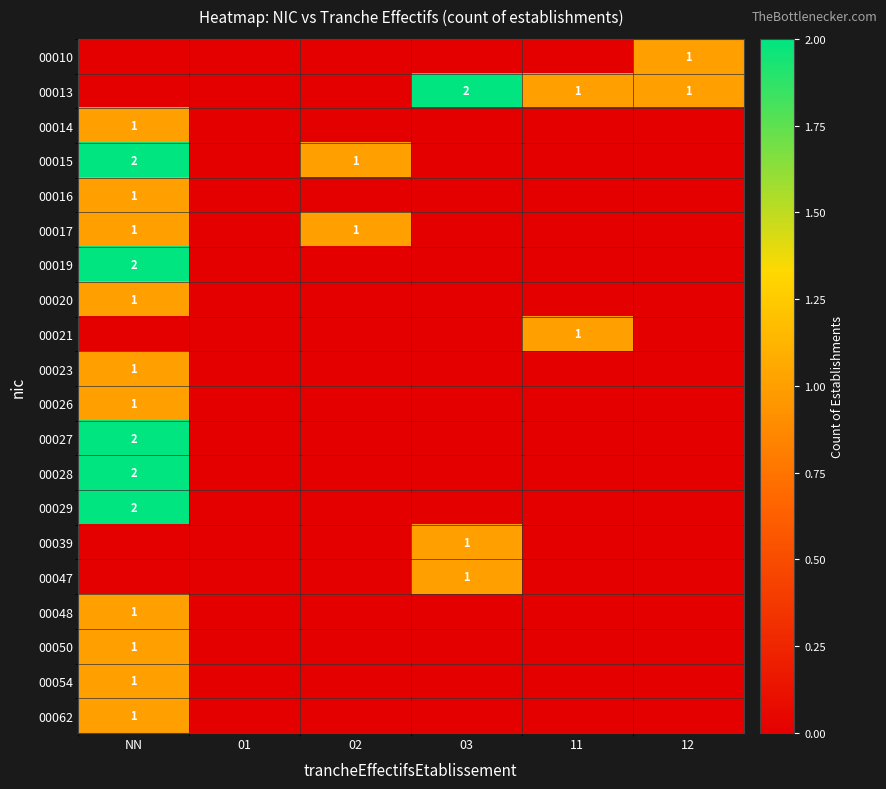

What is the total value across all series at NN?

20